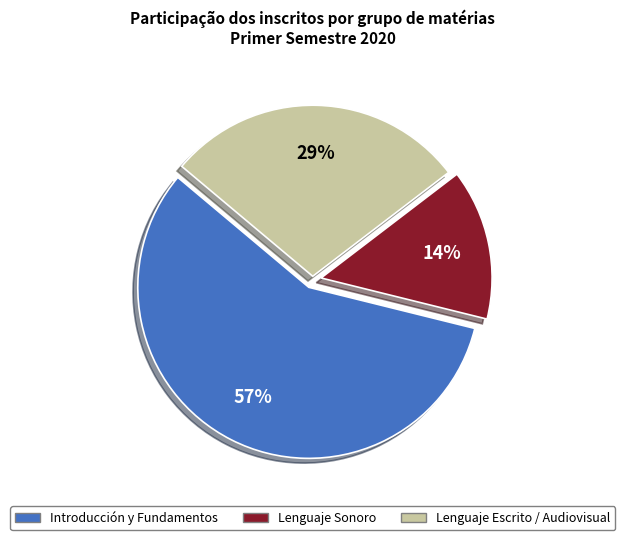

To the nearest percent, what portion does Lenguaje Sonoro represent?

14%